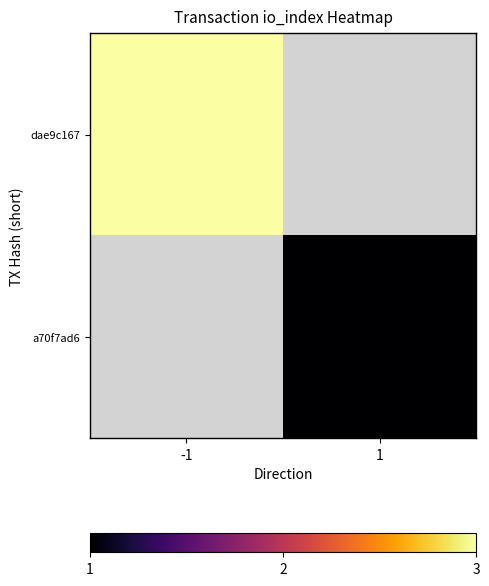

At which label does dae9c167 reach its peak?

-1